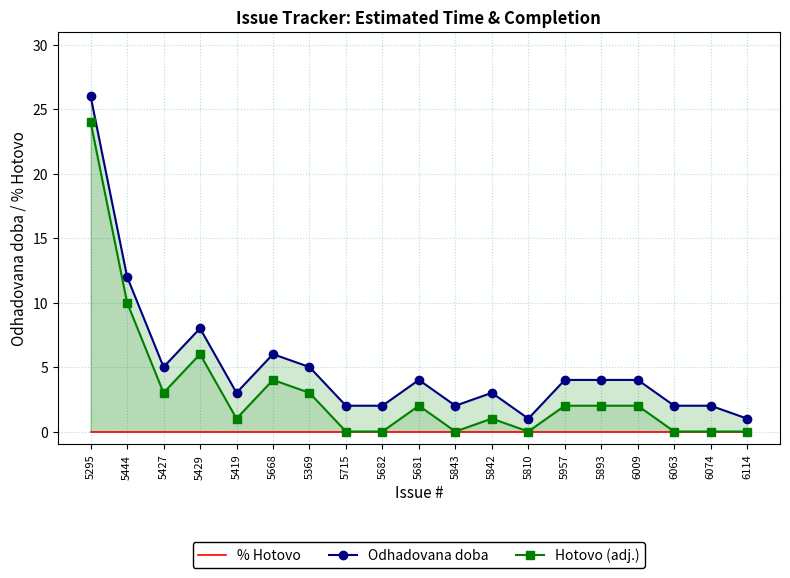

Reading left to right, list all the values displayed in this chart.

% Hotovo: 5295=0	5444=0	5427=0	5429=0	5419=0	5668=0	5369=0	5715=0	5682=0	5681=0	5843=0	5842=0	5810=0	5957=0	5893=0	6009=0	6063=0	6074=0	6114=0
Odhadovana doba: 5295=26	5444=12	5427=5	5429=8	5419=3	5668=6	5369=5	5715=2	5682=2	5681=4	5843=2	5842=3	5810=1	5957=4	5893=4	6009=4	6063=2	6074=2	6114=1
Hotovo (adj.): 5295=24	5444=10	5427=3	5429=6	5419=1	5668=4	5369=3	5715=0	5682=0	5681=2	5843=0	5842=1	5810=0	5957=2	5893=2	6009=2	6063=0	6074=0	6114=0